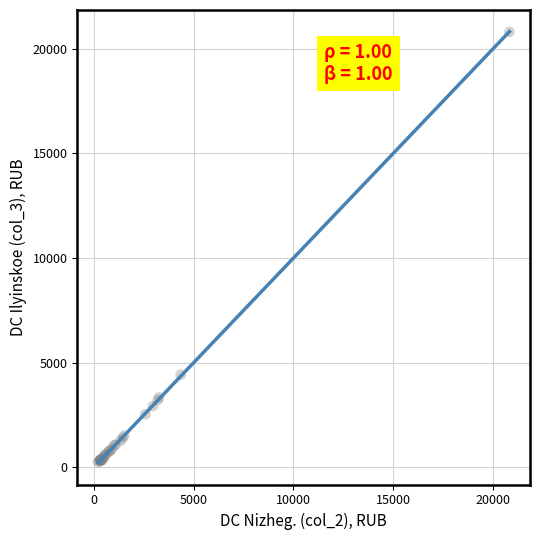

What Y value in the scatter plot is closest to 10532?

4428.5